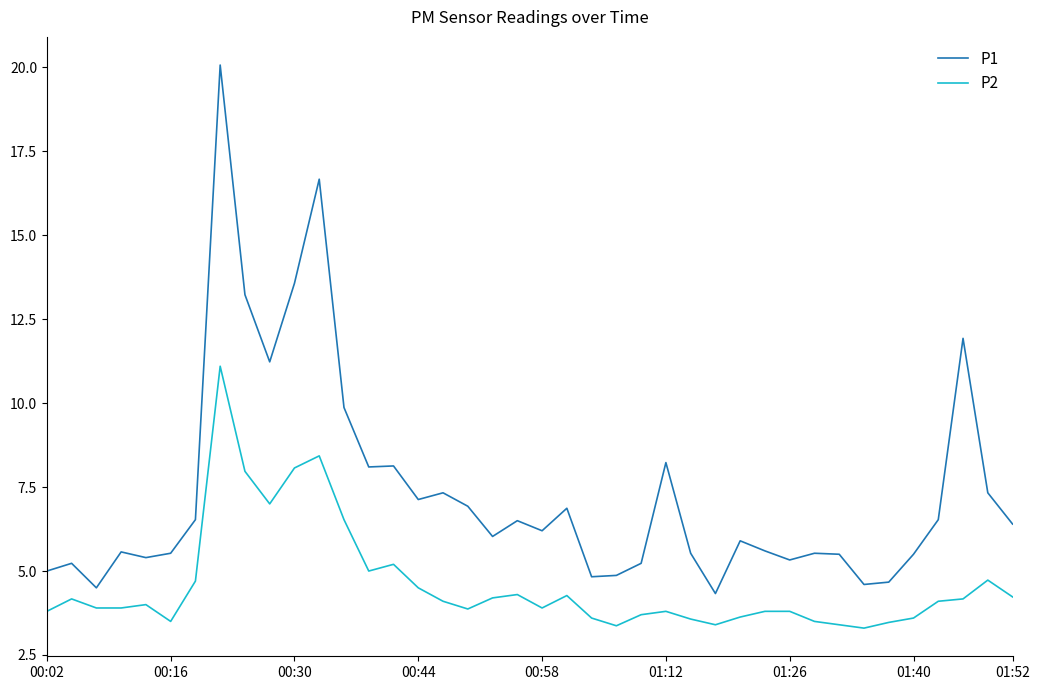

Which series has the widest spread of values?

P1